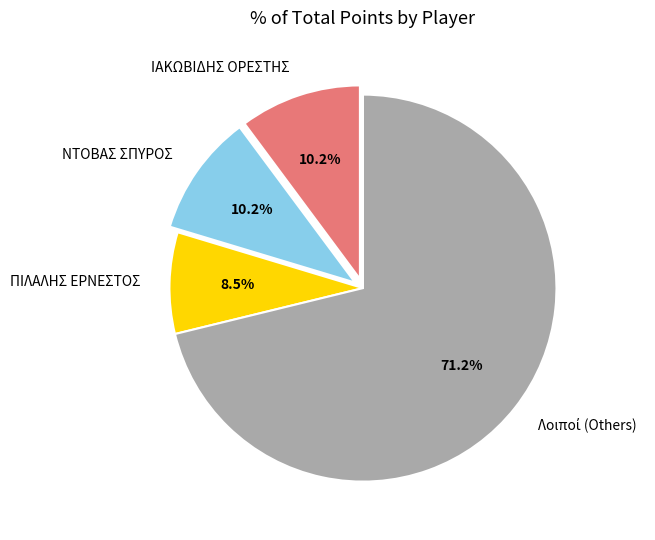

What is the smallest slice in the pie chart?

ΠΙΛΑΛΗΣ ΕΡΝΕΣΤΟΣ